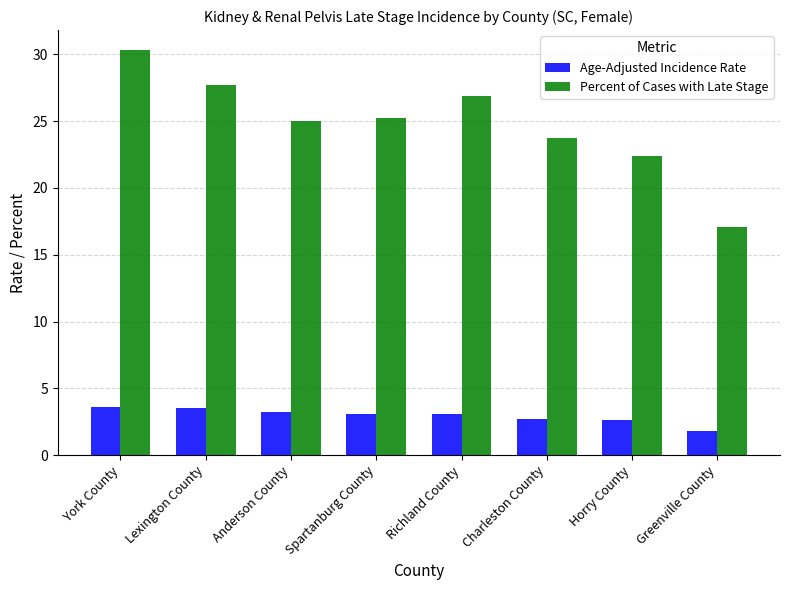

How many distinct data groups are displayed?

2